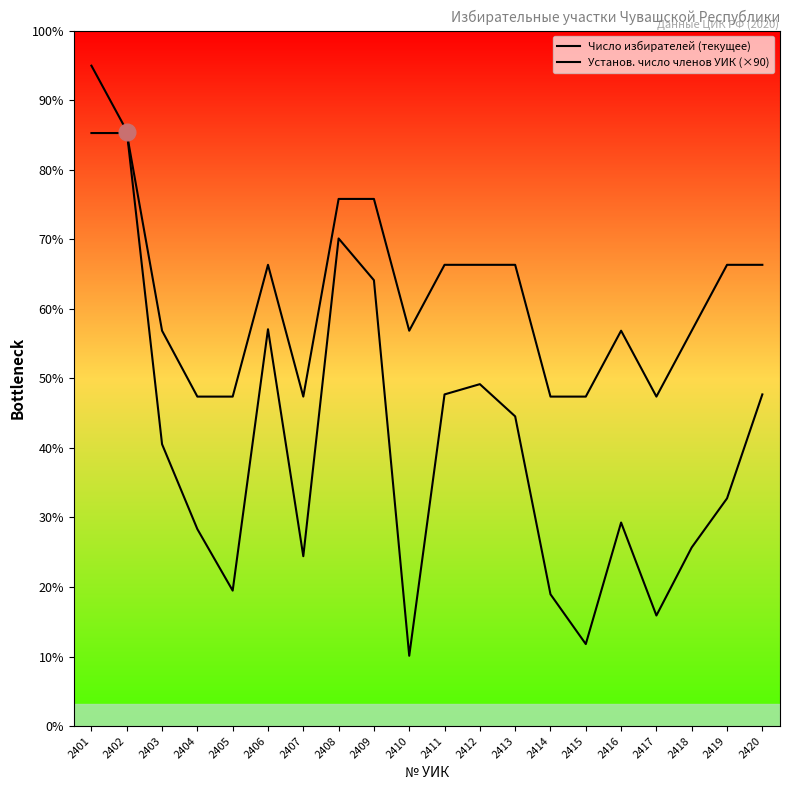

The value of Установ. число членов УИК (×90) at 2407 is 450. True or false?

True